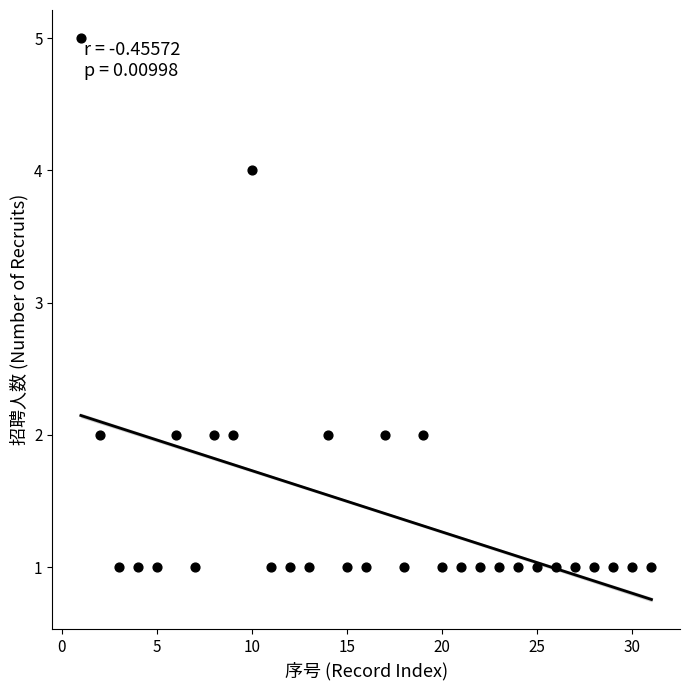

What is the range of Y values (max minus min)?

4